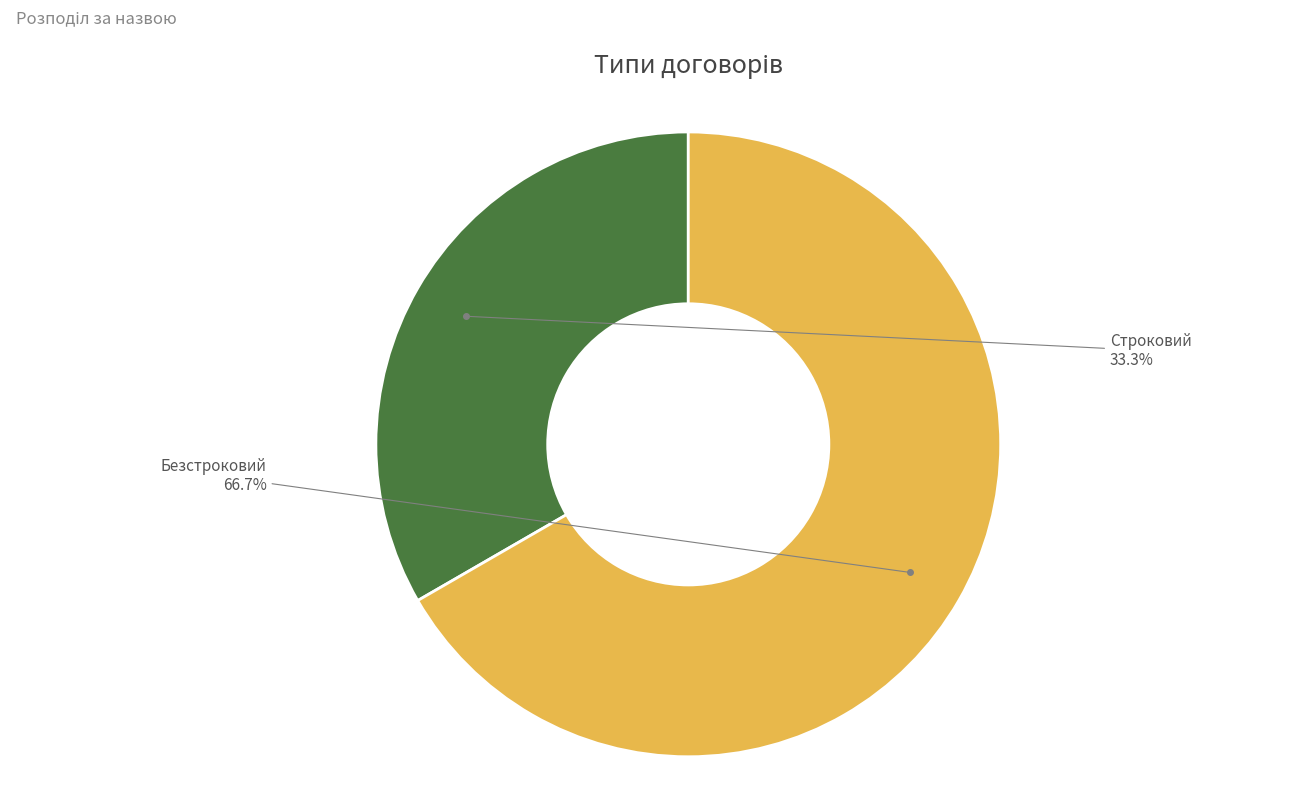

Does Строковий represent more than half of the total?

No